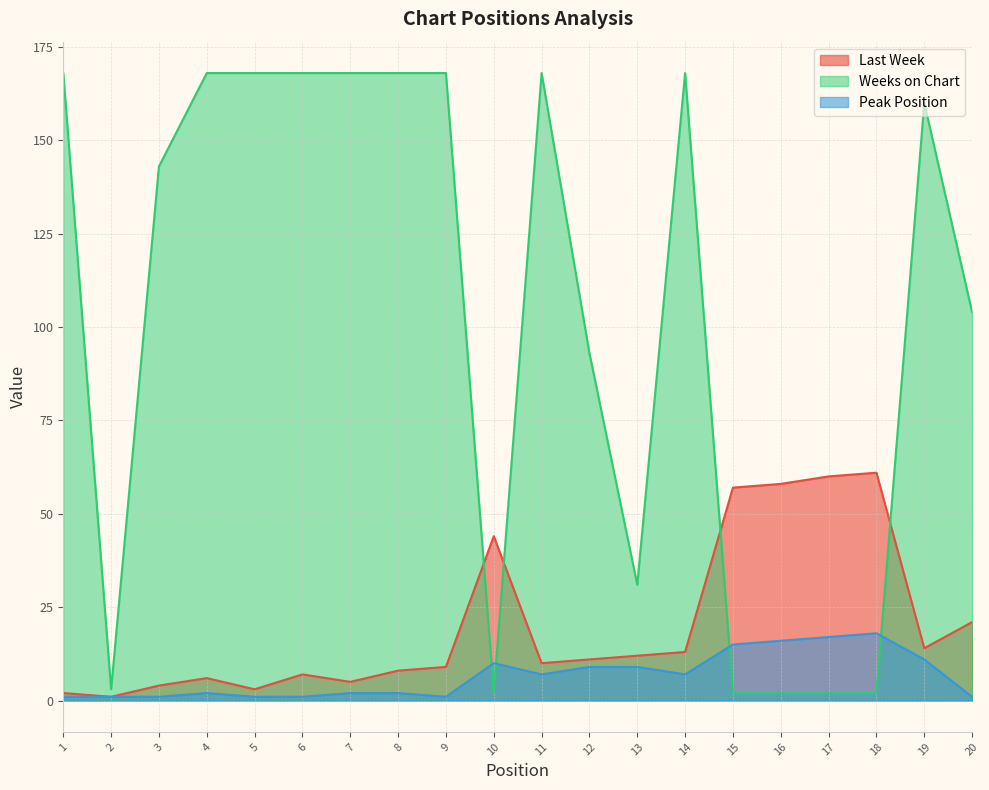

How many values in the Weeks on Chart series exceed 160?

9